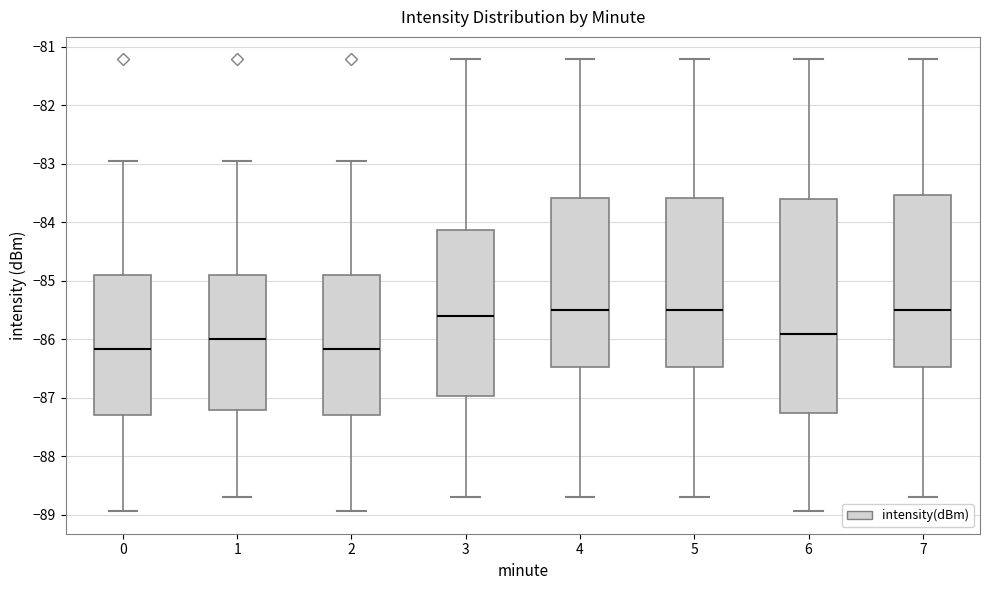

Reading left to right, read every box against the y-axis: the position of its median line, the range the box covers, and the ends of its whiskers. The values are not printed on the chart, so give them approximately, as read against the axis.

0: median -86.2, box -87.3 to -84.9, whiskers -88.9 to -83.0
1: median -86.0, box -87.2 to -84.9, whiskers -88.7 to -83.0
2: median -86.2, box -87.3 to -84.9, whiskers -88.9 to -83.0
3: median -85.6, box -87.0 to -84.1, whiskers -88.7 to -81.2
4: median -85.5, box -86.5 to -83.6, whiskers -88.7 to -81.2
5: median -85.5, box -86.5 to -83.6, whiskers -88.7 to -81.2
6: median -85.9, box -87.3 to -83.6, whiskers -88.9 to -81.2
7: median -85.5, box -86.5 to -83.5, whiskers -88.7 to -81.2